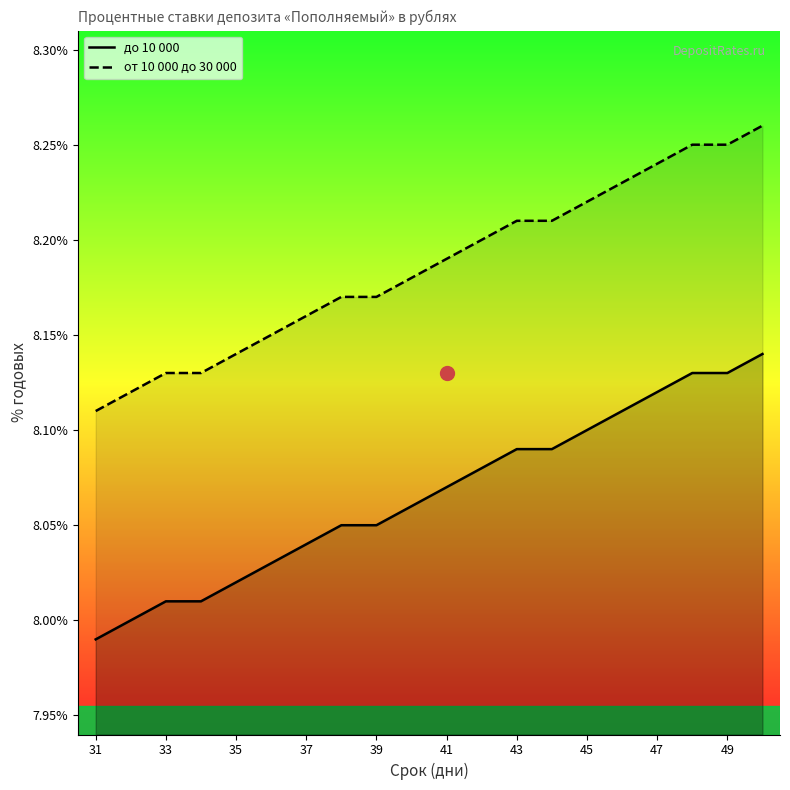

True or false: до 10 000 has more than 1 interior local peaks.

False